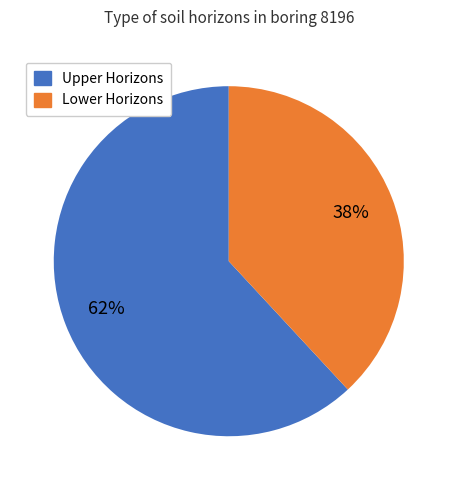

To the nearest percent, what is the average slice percentage?

50%